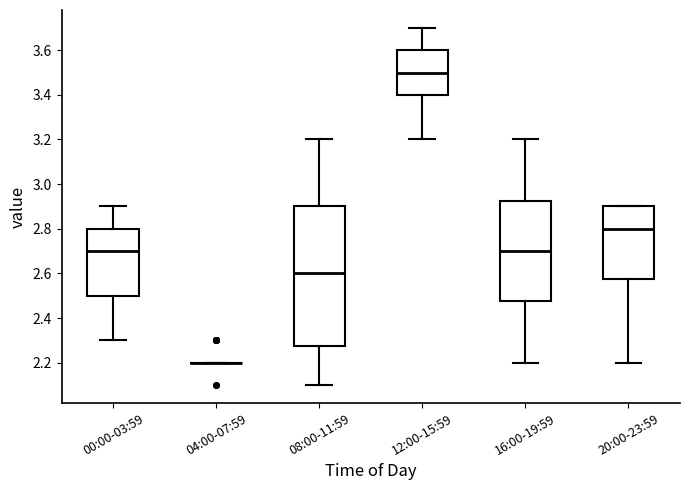

Reading left to right, transcribe this box plot: for each box, give where its median line is, the range the box spans, and where its two whiskers end, as read against the y-axis. The values are not printed on the chart, so give them approximately, as read against the axis.

00:00-03:59: median 2.70, box 2.50 to 2.80, whiskers 2.30 to 2.90
04:00-07:59: box collapsed to a line at 2.20, whiskers 2.20 to 2.20
08:00-11:59: median 2.60, box 2.28 to 2.90, whiskers 2.10 to 3.20
12:00-15:59: median 3.50, box 3.40 to 3.60, whiskers 3.20 to 3.70
16:00-19:59: median 2.70, box 2.48 to 2.92, whiskers 2.20 to 3.20
20:00-23:59: median 2.80, box 2.58 to 2.90, whiskers 2.20 to 2.90